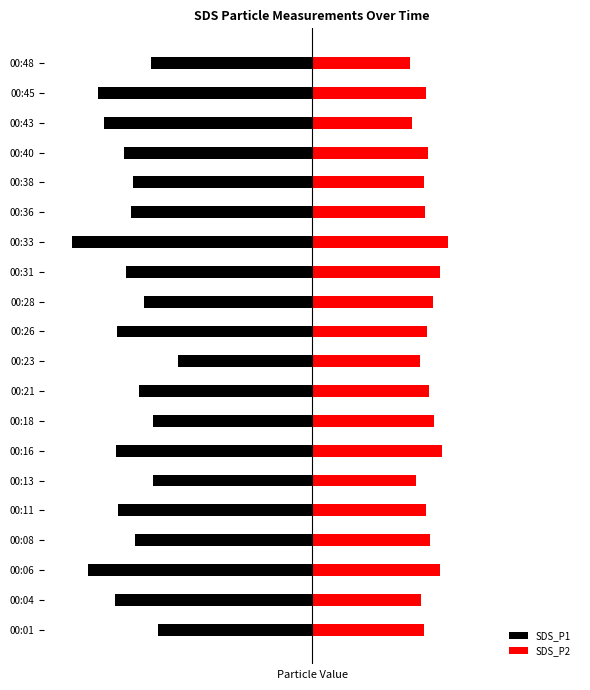

What are all the series names shown in the legend?

SDS_P1, SDS_P2